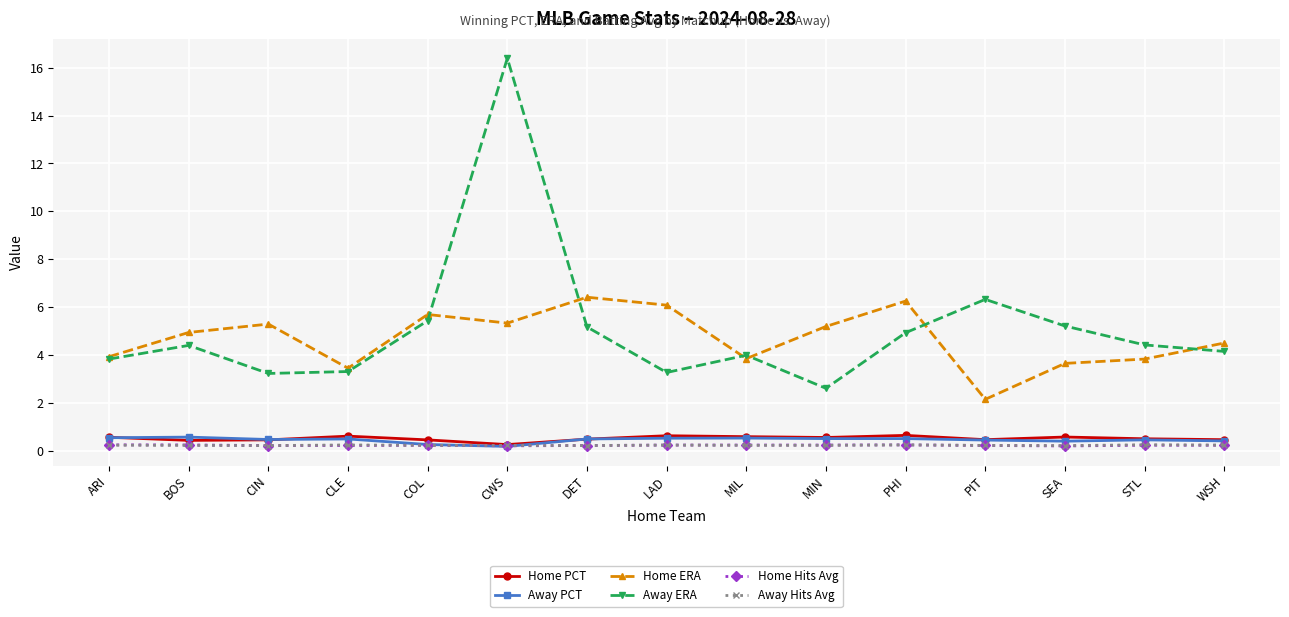

Is it true that Away ERA equals 8.4 at DET?

False